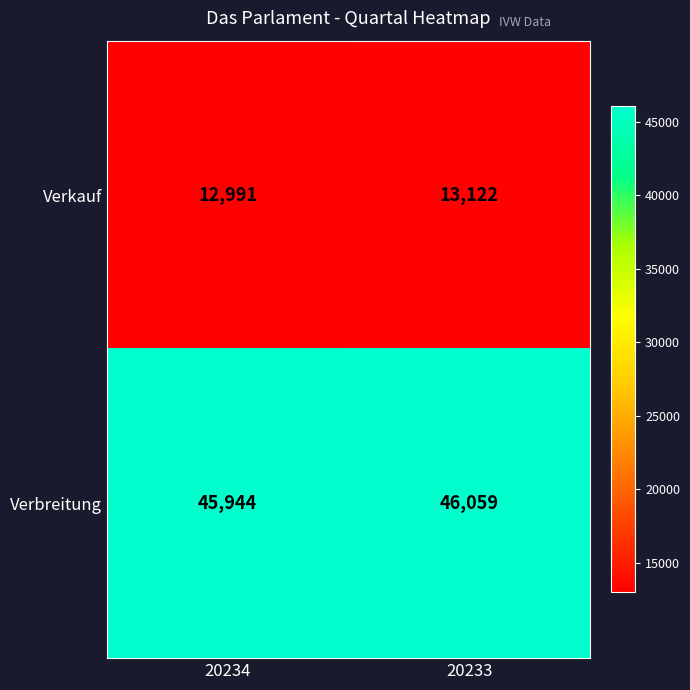

Reading right to left, extract all data points from this chart.

Verkauf: 20233=13122	20234=12991
Verbreitung: 20233=46059	20234=45944